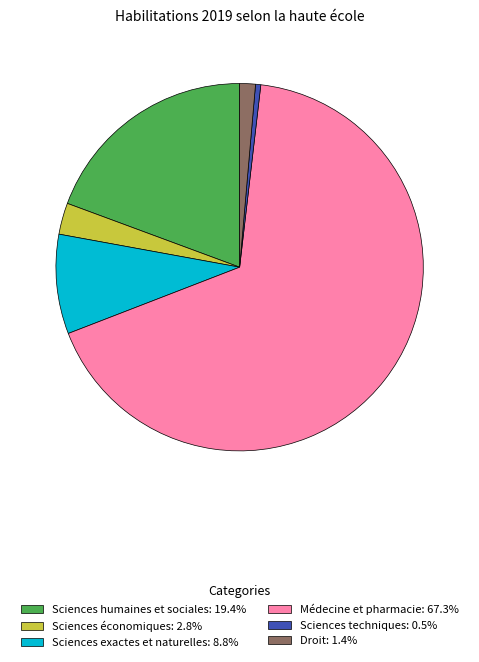

Rank the categories by value from lowest to highest.

Sciences techniques, Droit, Sciences économiques, Sciences exactes et naturelles, Sciences humaines et sociales, Médecine et pharmacie